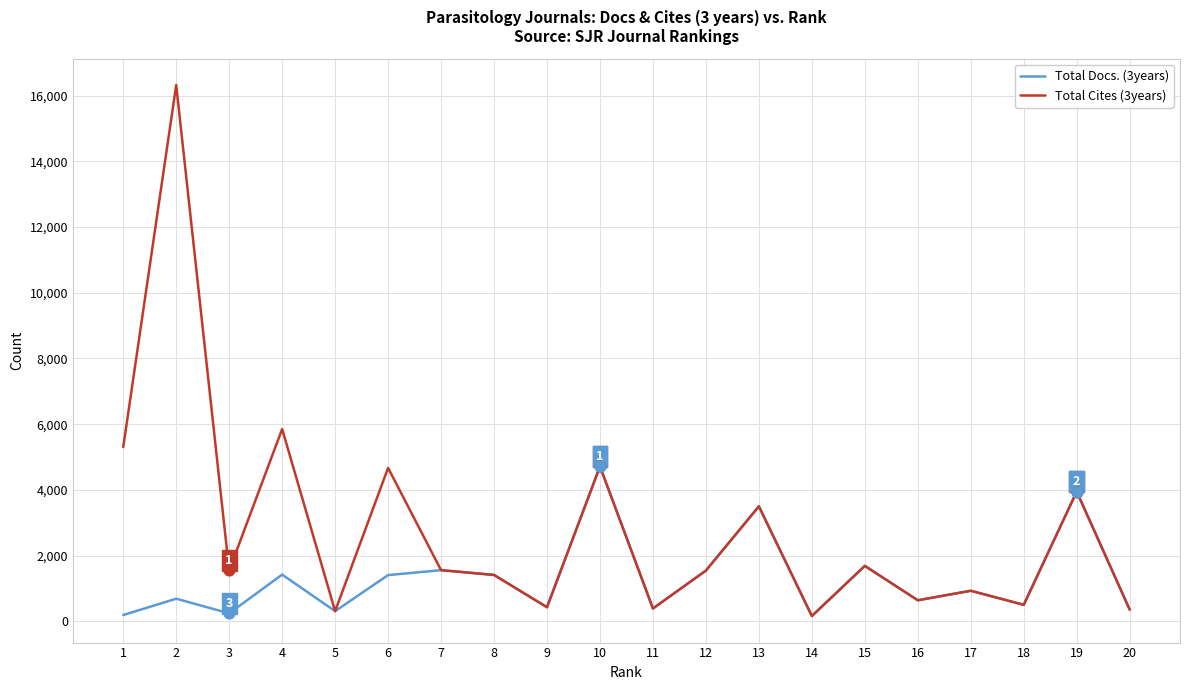

Which series has the widest spread of values?

Total Cites (3years)